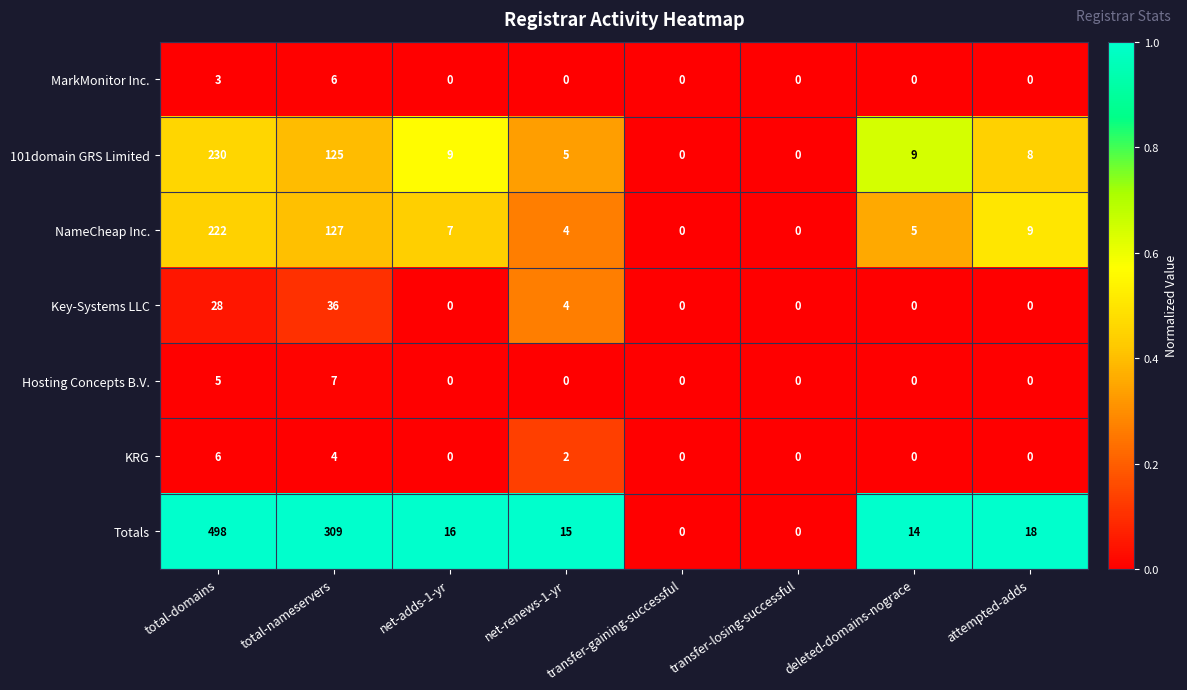

Which series has the widest spread of values?

Totals